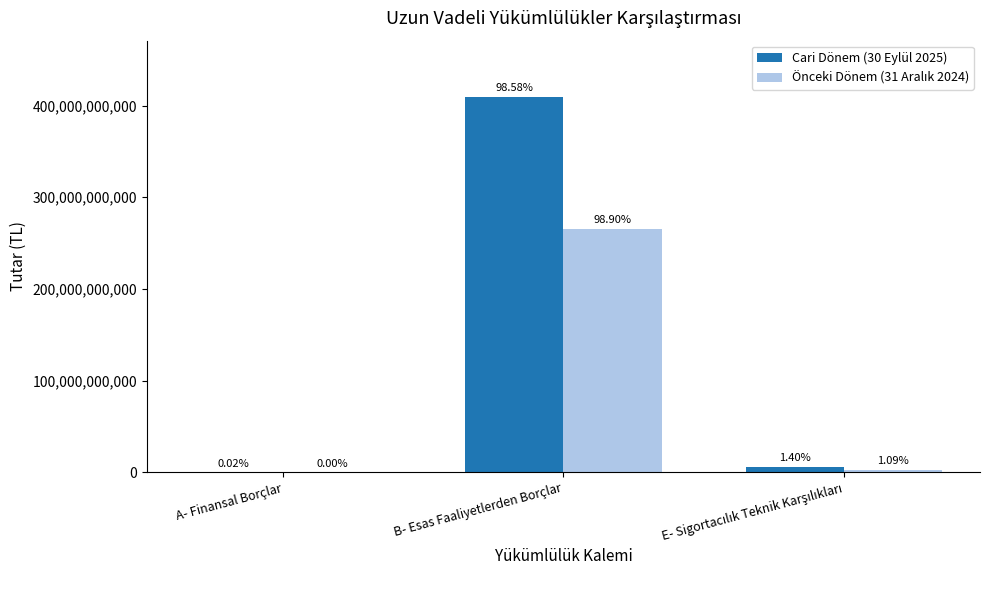

How many groups of bars are there?

3